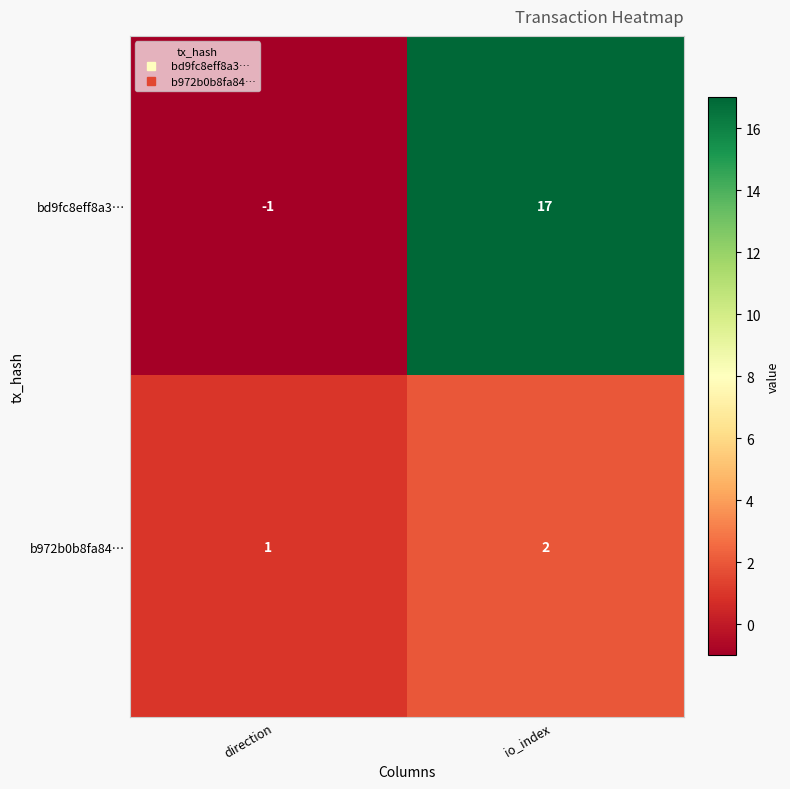

Reading left to right, transcribe all the data shown in this chart.

bd9fc8eff8a3…: direction=-1	io_index=17
b972b0b8fa84…: direction=1	io_index=2